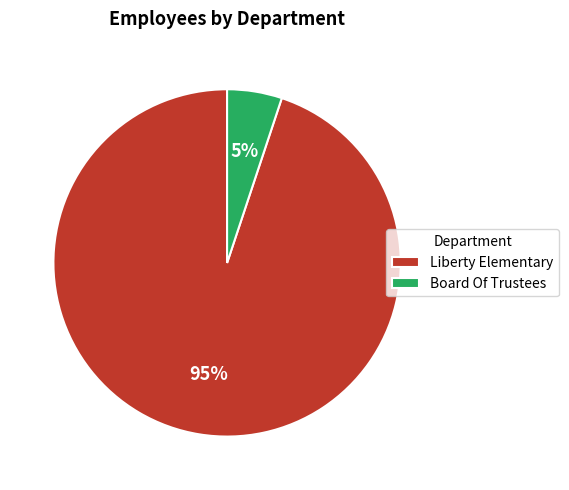

What is the smallest slice in the pie chart?

Board Of Trustees